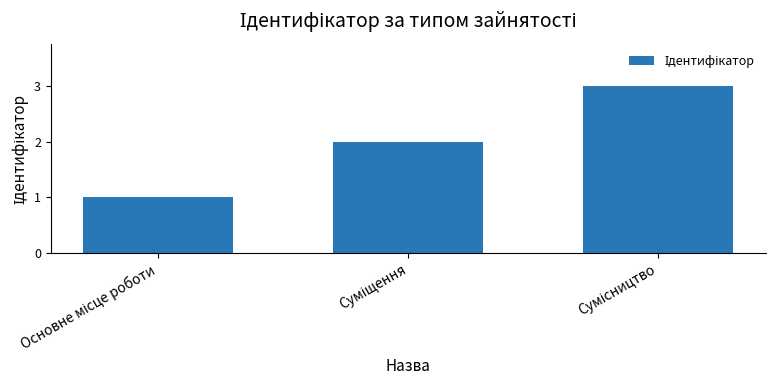

What is the average value?

2